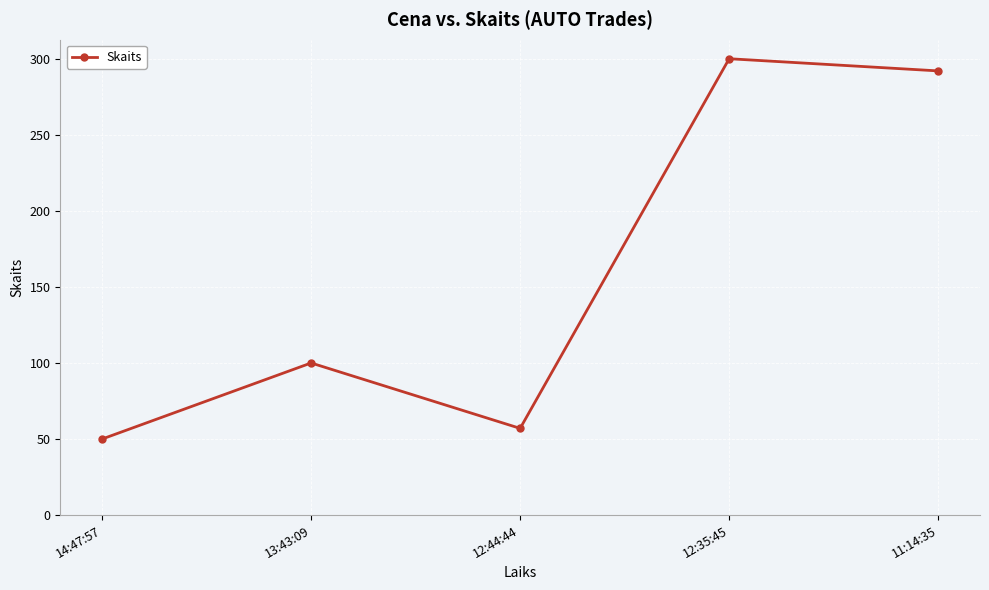

True or false: the data shows 86 at 12:35:45.

False